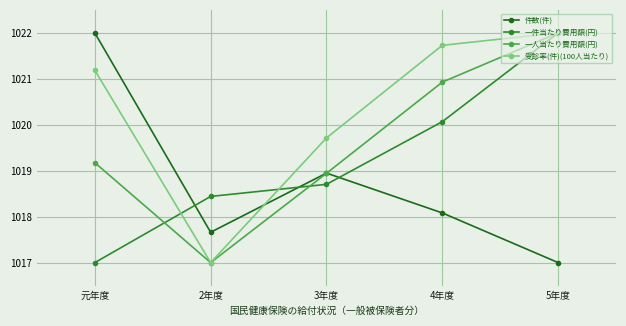

True or false: 一人当たり費用額(円) has more than 1 points higher than both neighbors.

False